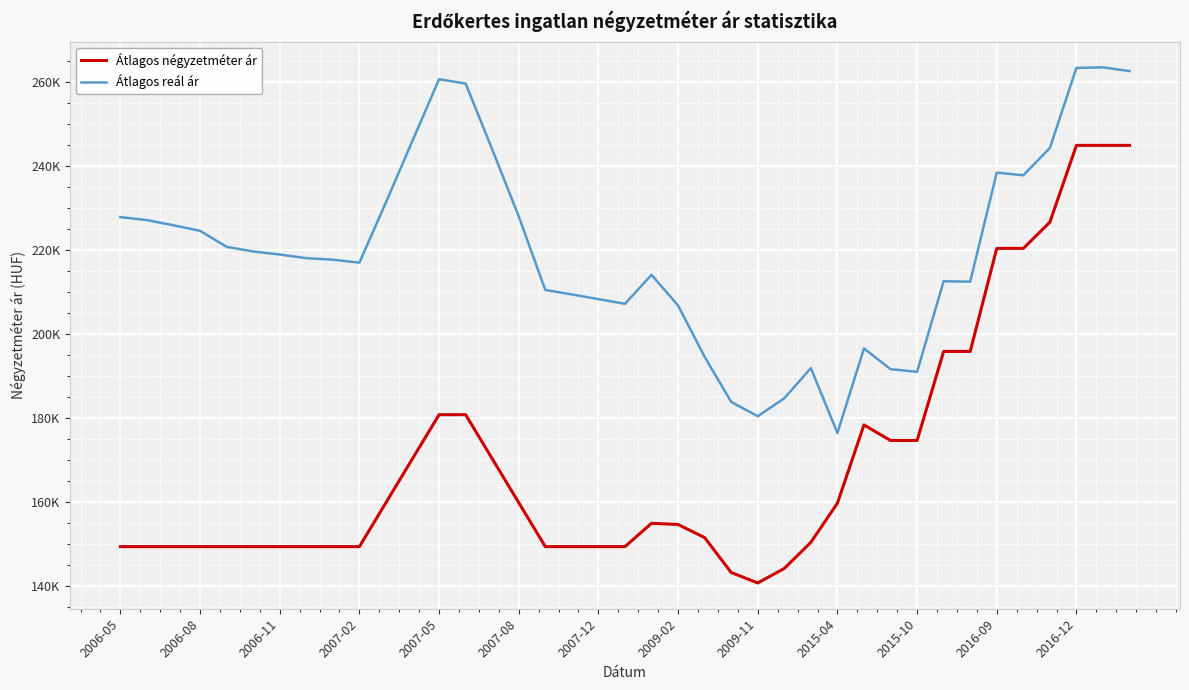

At how many categories does at least one series exceed 170555?

39